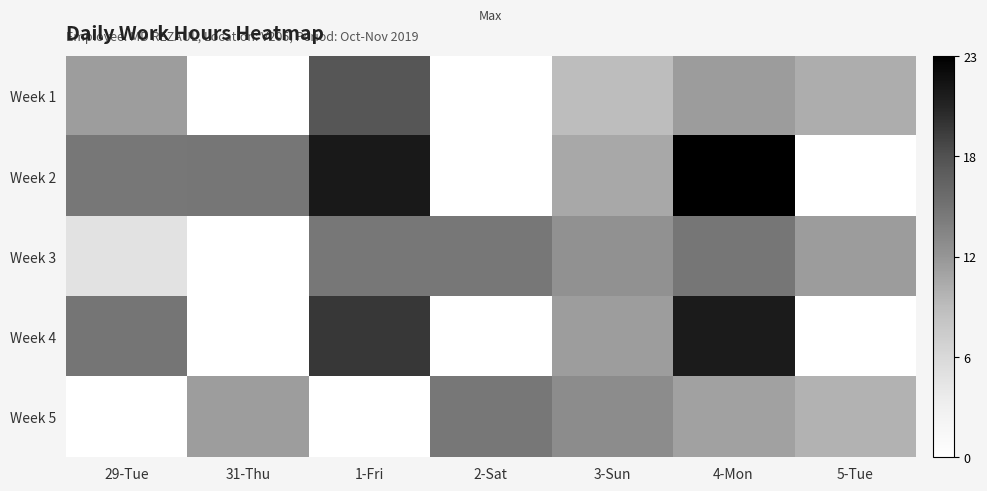

At 3-Sun, list the series in order from smallest to largest.

Week 1, Week 2, Week 4, Week 3, Week 5